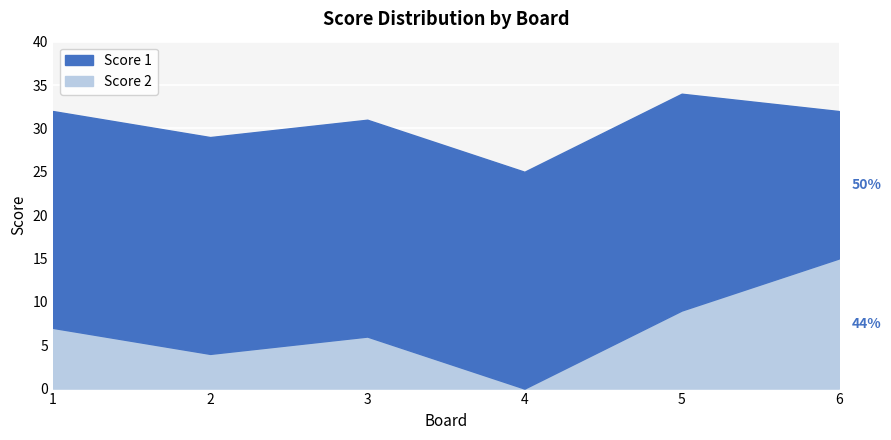

True or false: Score 2 and Score 1 cross at least once.

False